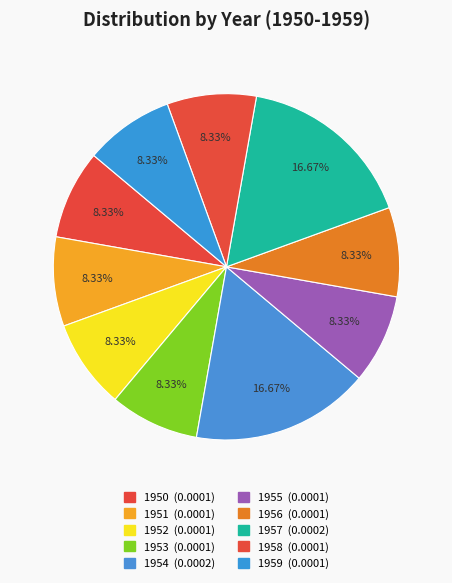

The 1952 slice represents 1% of the pie. True or false?

False